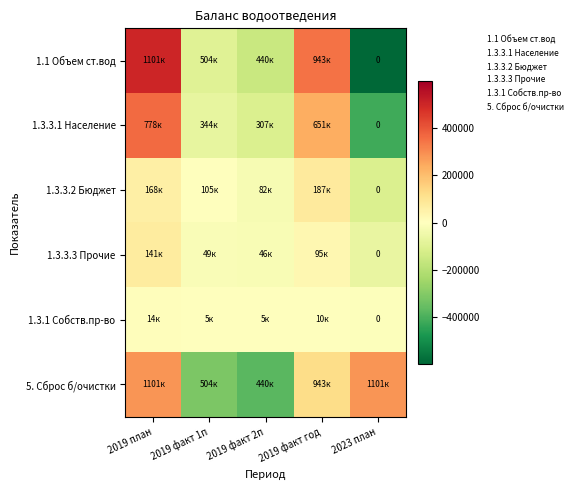

The value of 1.1 Объем ст.вод at 2019 факт 2п is -157761.0. True or false?

True